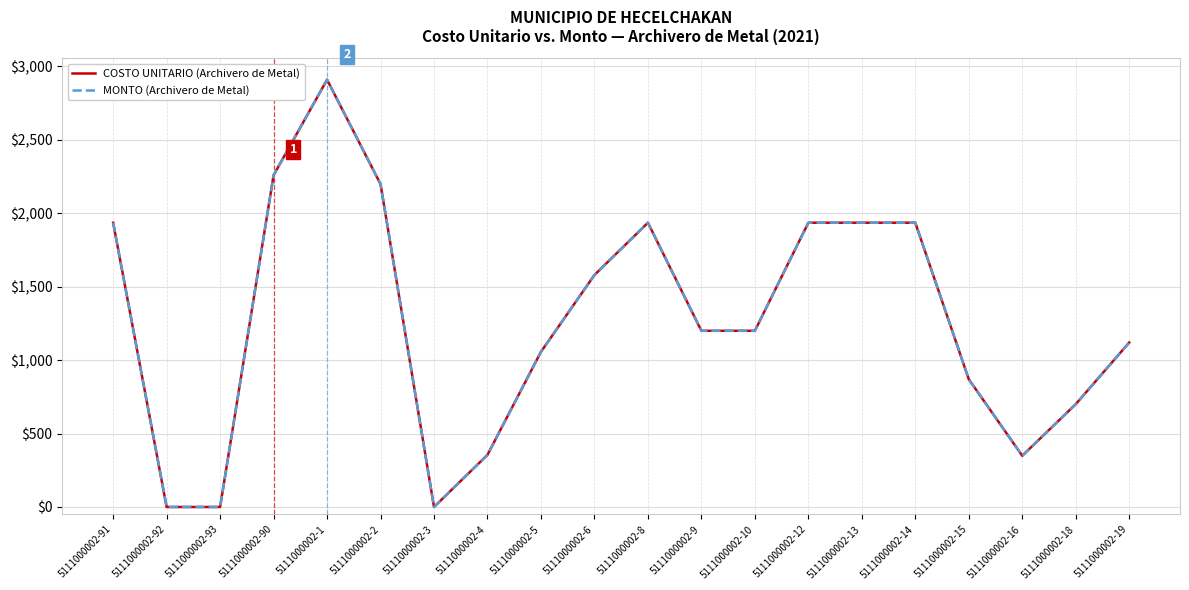

Does the chart display data point markers on the line(s)?

No